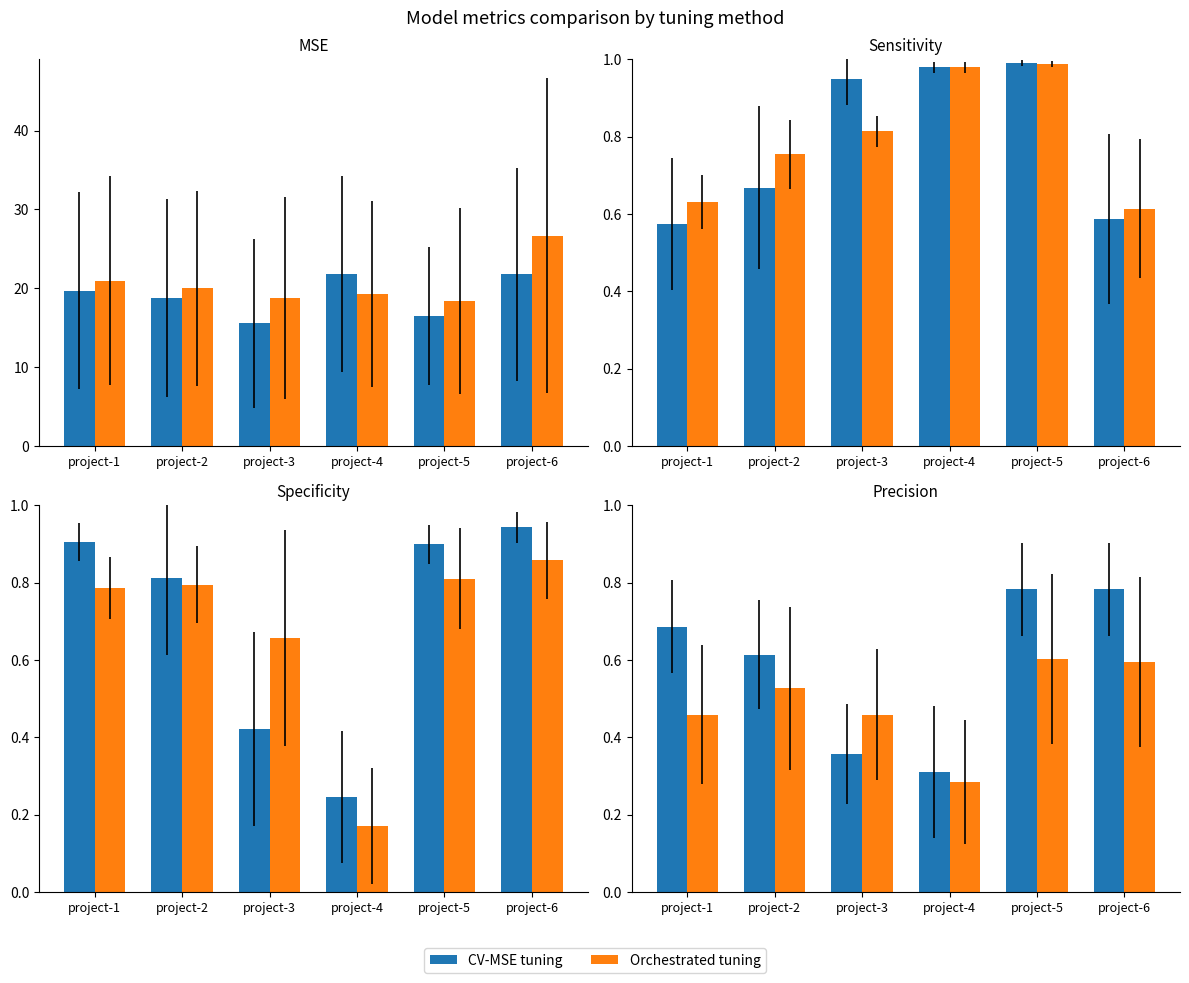

What is the spread (max minus min) of values at project-5?

0.2